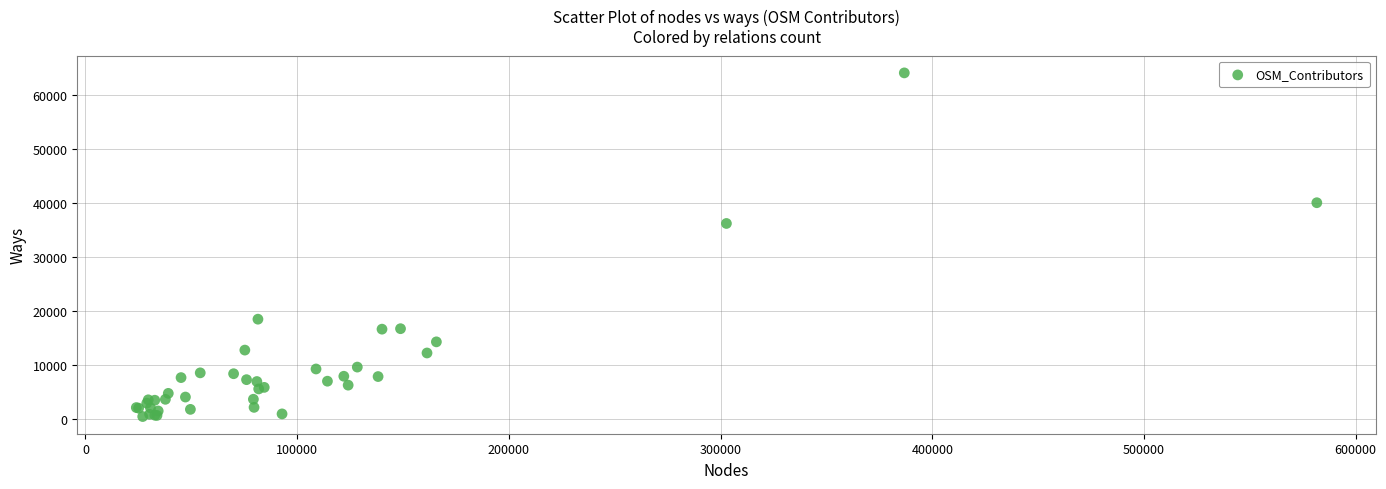

What Y value in the scatter plot is closest to 32251?

36177